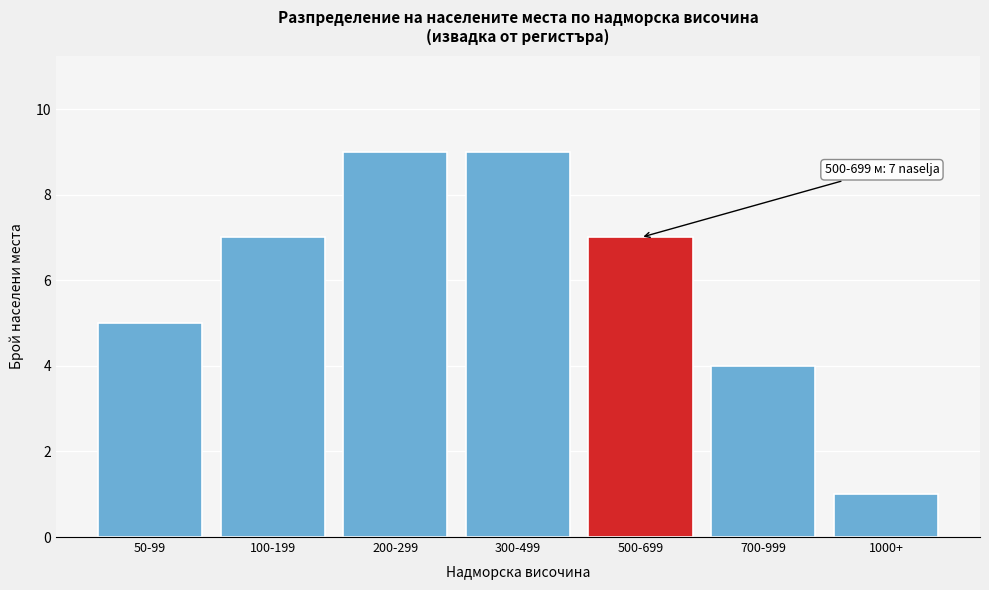

Reading right to left, what are all the values shown in this chart?

1000+=1	700-999=4	500-699=7	300-499=9	200-299=9	100-199=7	50-99=5